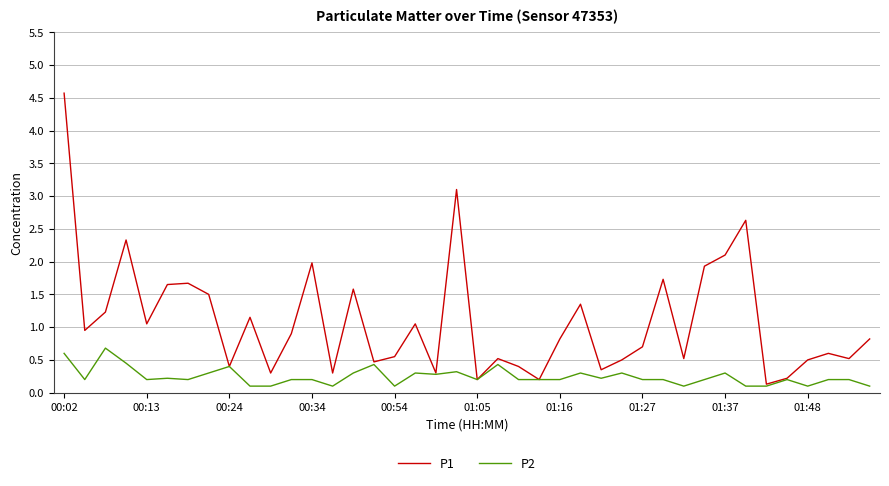

What is the maximum value shown in the chart?

4.6